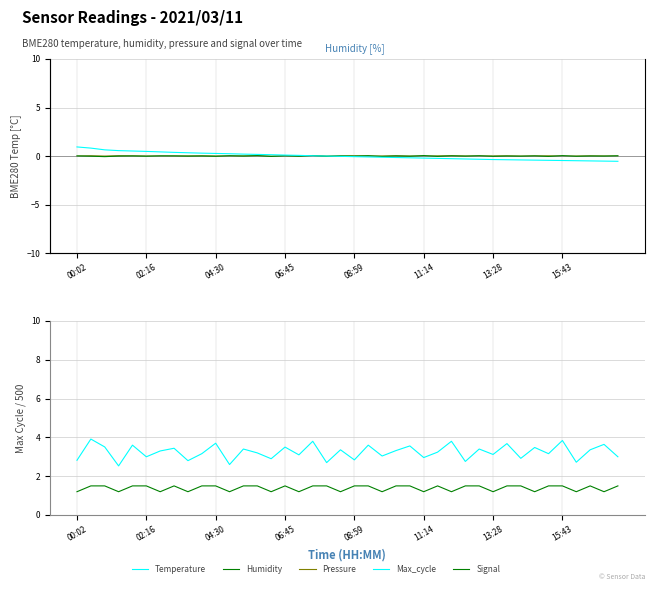

True or false: Humidity and Signal intersect in this chart.

False